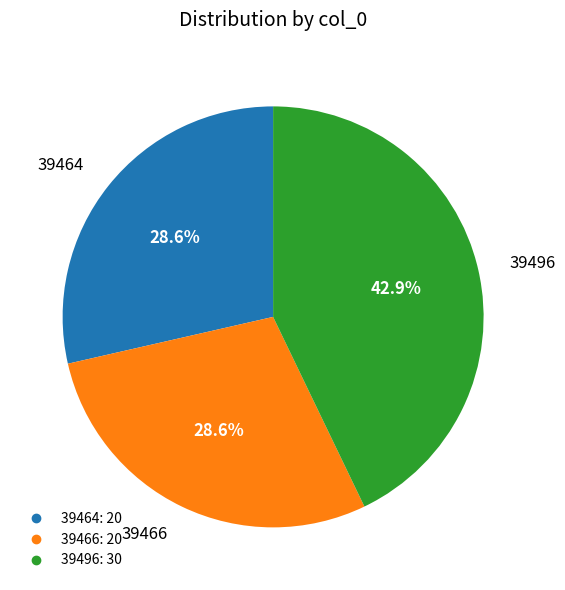

Which slice is the largest?

39496